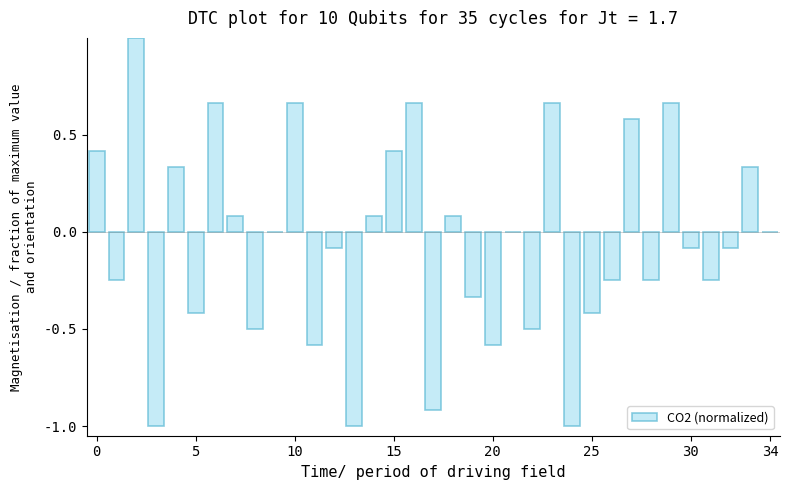

What is the sum of all values?

-1.8